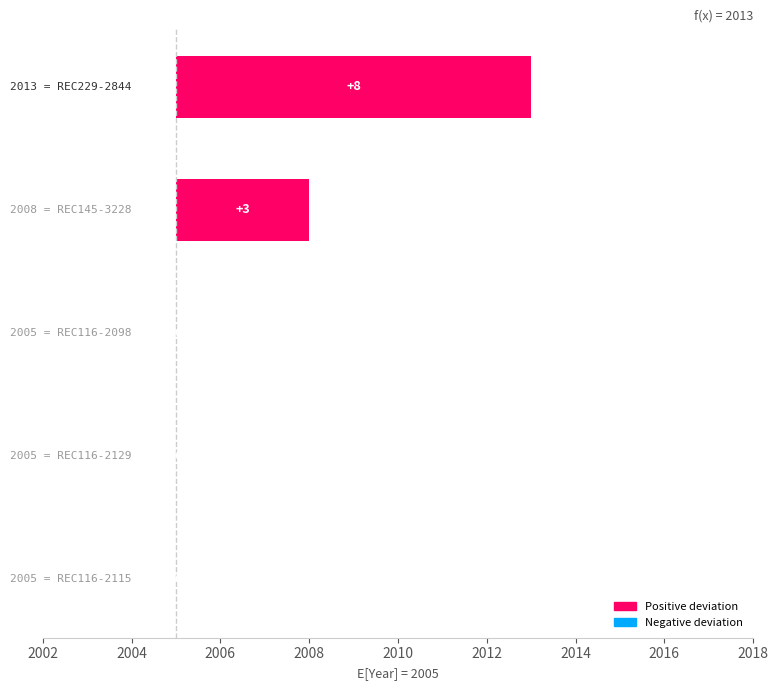

Does the chart contain stacked bars?

No